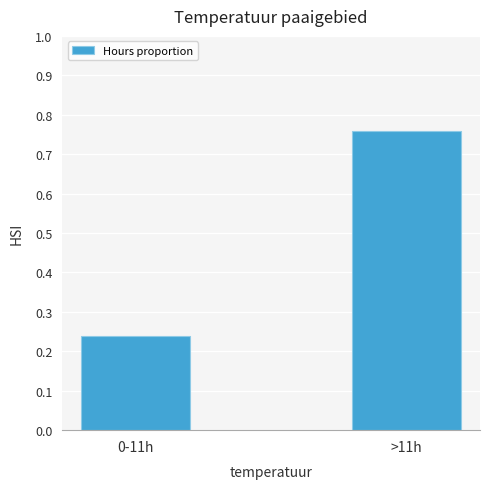

List the labels in order of value, smallest first.

0-11h, >11h